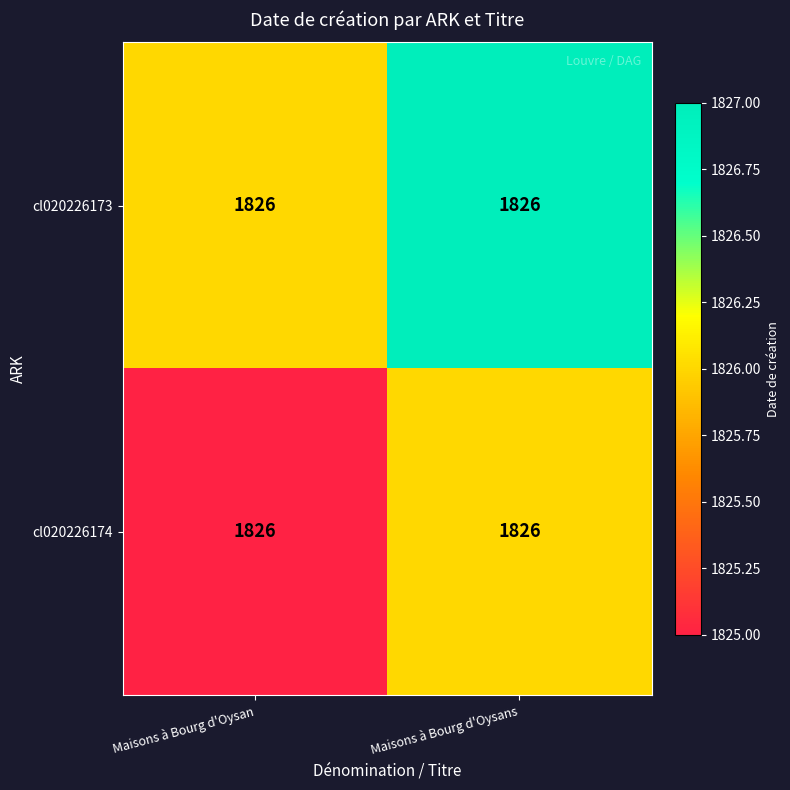

Count the cl020226173 values in the range 1826 to 1827.

2